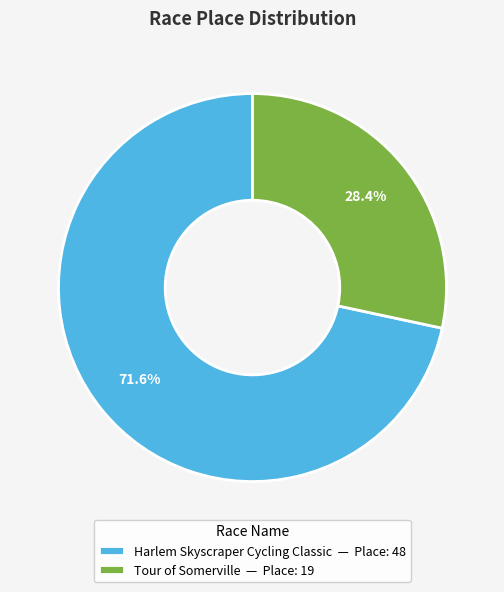

Rank the categories by value from highest to lowest.

Harlem Skyscraper Cycling Classic, Tour of Somerville